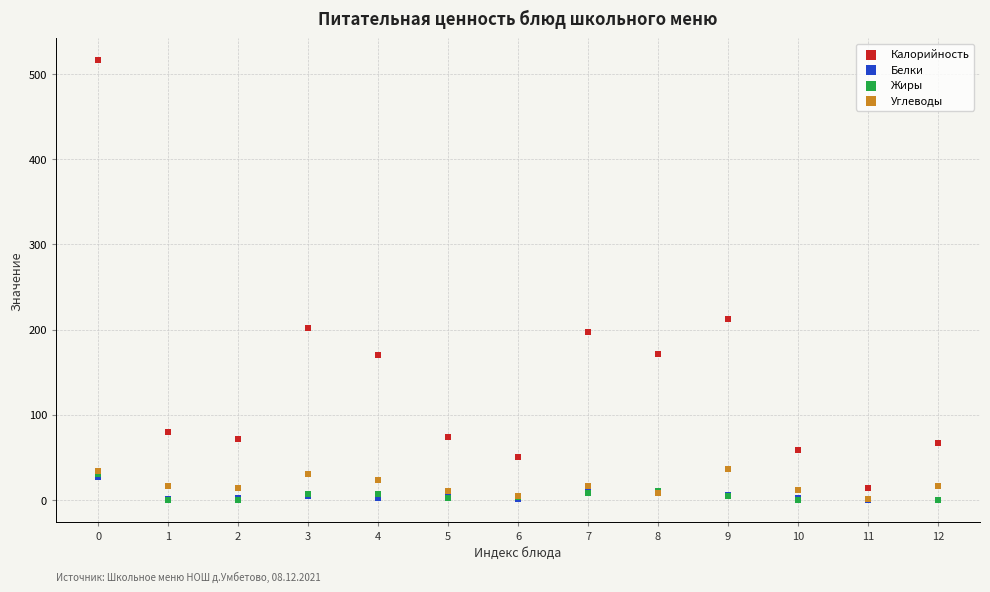

Across all series, what Y value is closest to 258?

212.0